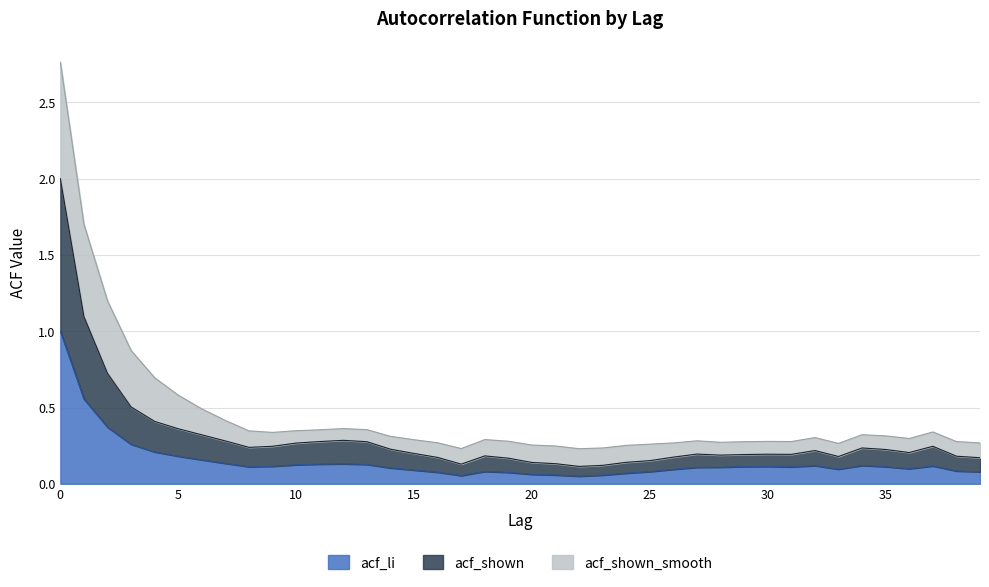

At which category does acf_shown reach its first local valley?

8